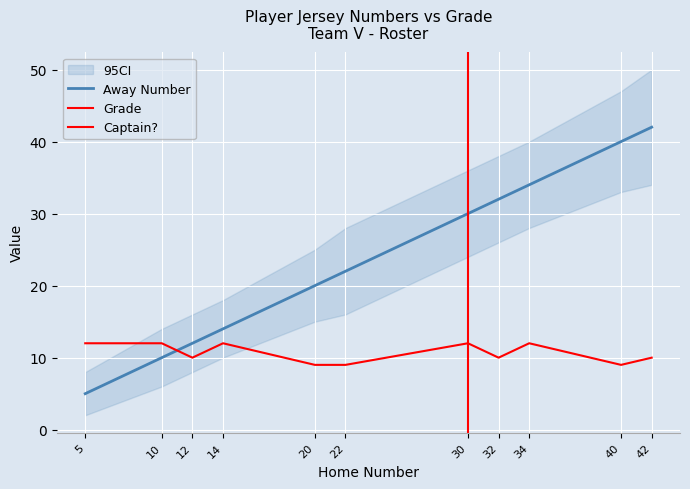

Where is the first local minimum for Grade?

12